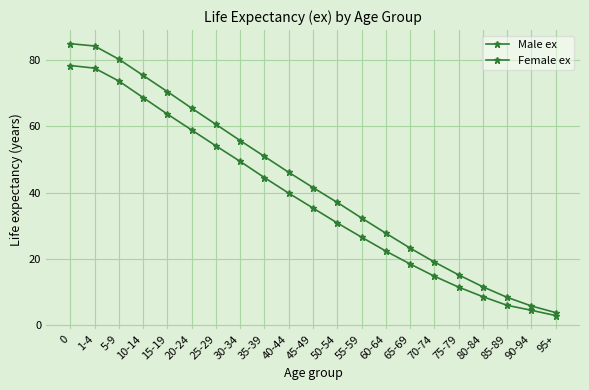

How many lines are shown in the chart?

2